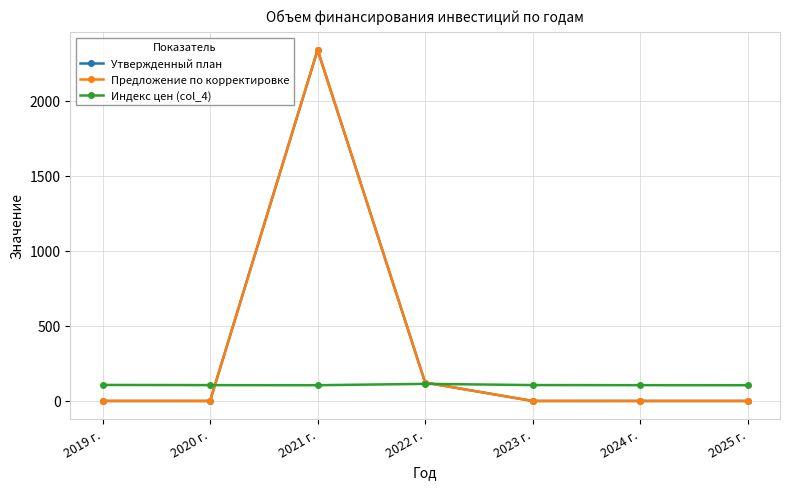

What is the difference between the highest and lowest values at 2024 г.?

105.3